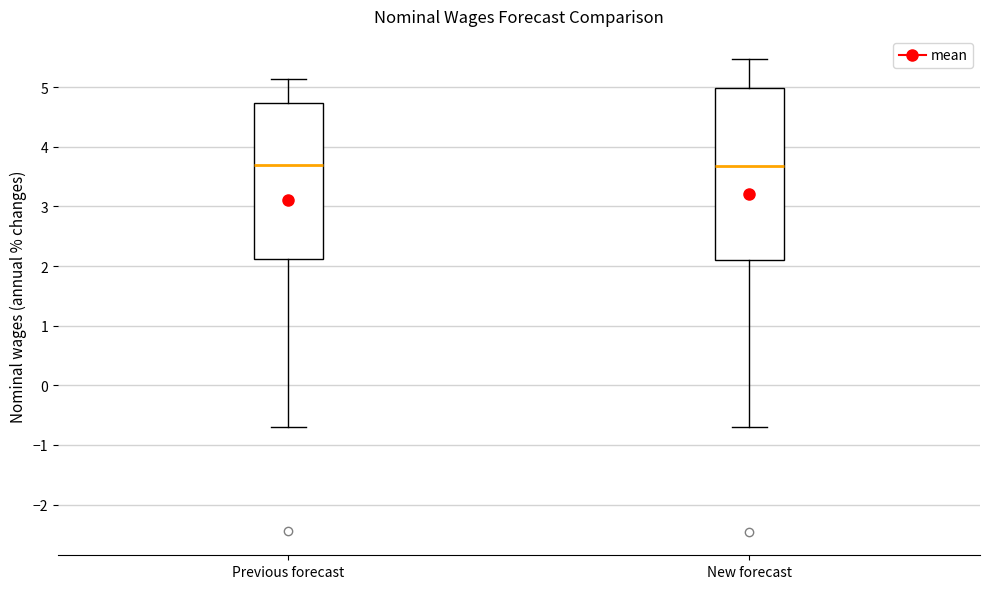

Reading left to right, read every box against the y-axis: the position of its median line, the range the box covers, and the ends of its whiskers. The values are not printed on the chart, so give them approximately, as read against the axis.

Previous forecast: median 3.7, box 2.1 to 4.7, whiskers -0.7 to 5.1
New forecast: median 3.7, box 2.1 to 5.0, whiskers -0.7 to 5.5